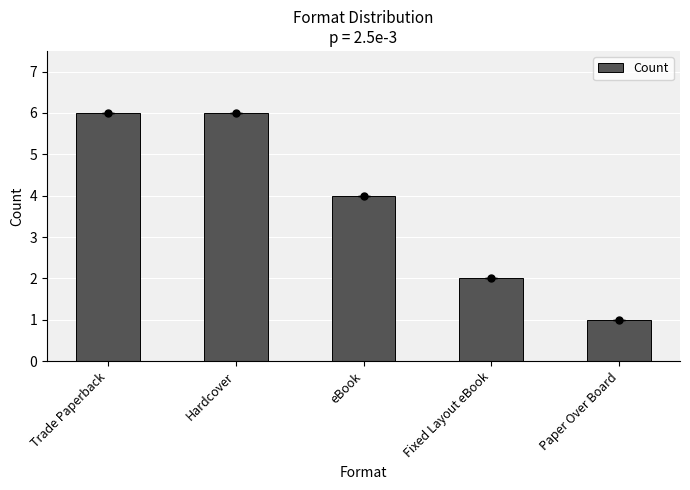

What is the sum of the values at eBook and Paper Over Board?

5